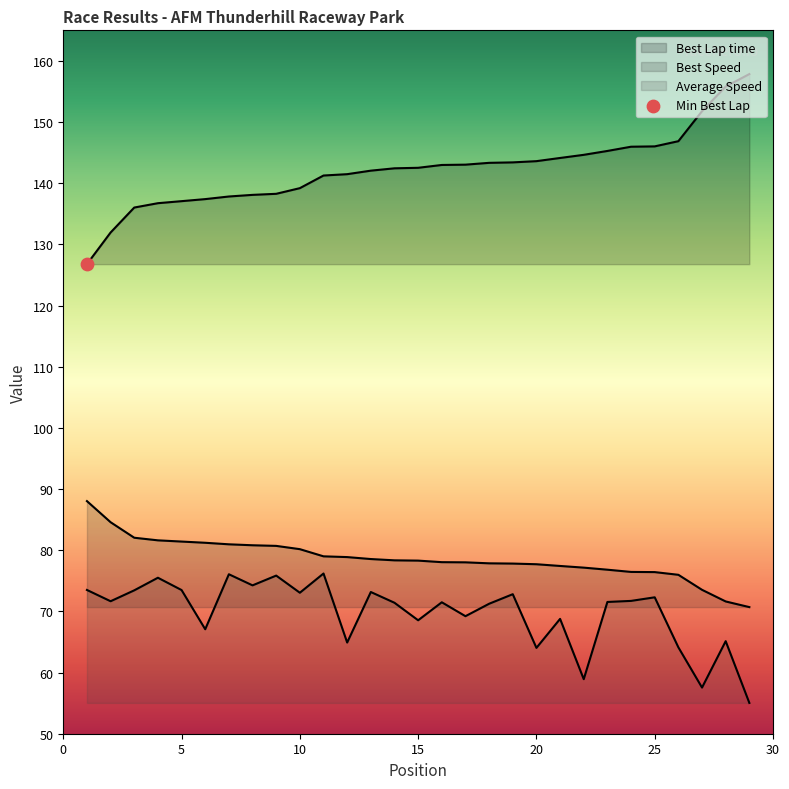

Which series reaches the maximum Y coordinate?

Best Lap time